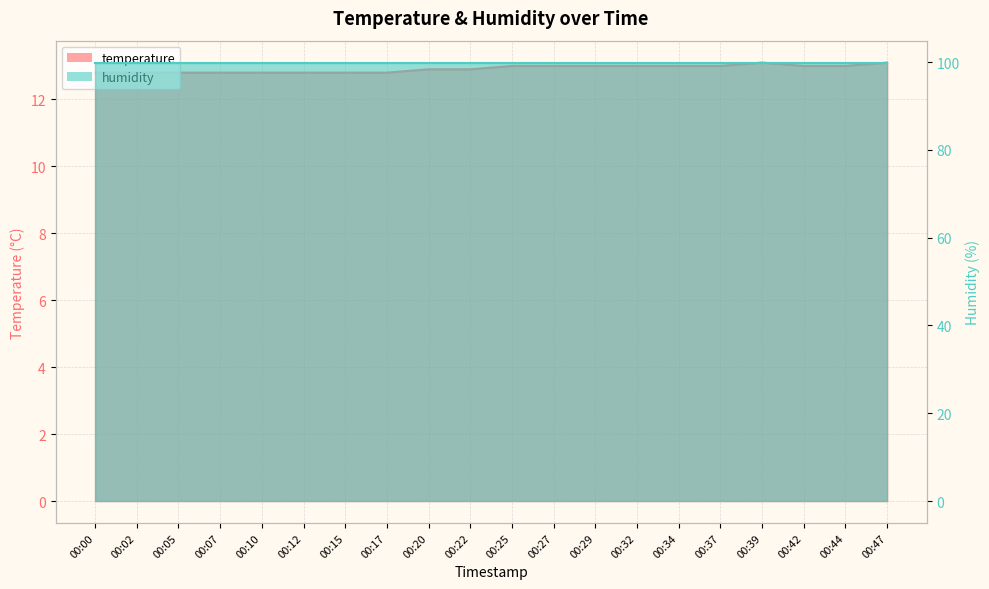

Which has a higher value, 00:20 or 00:00?

00:20